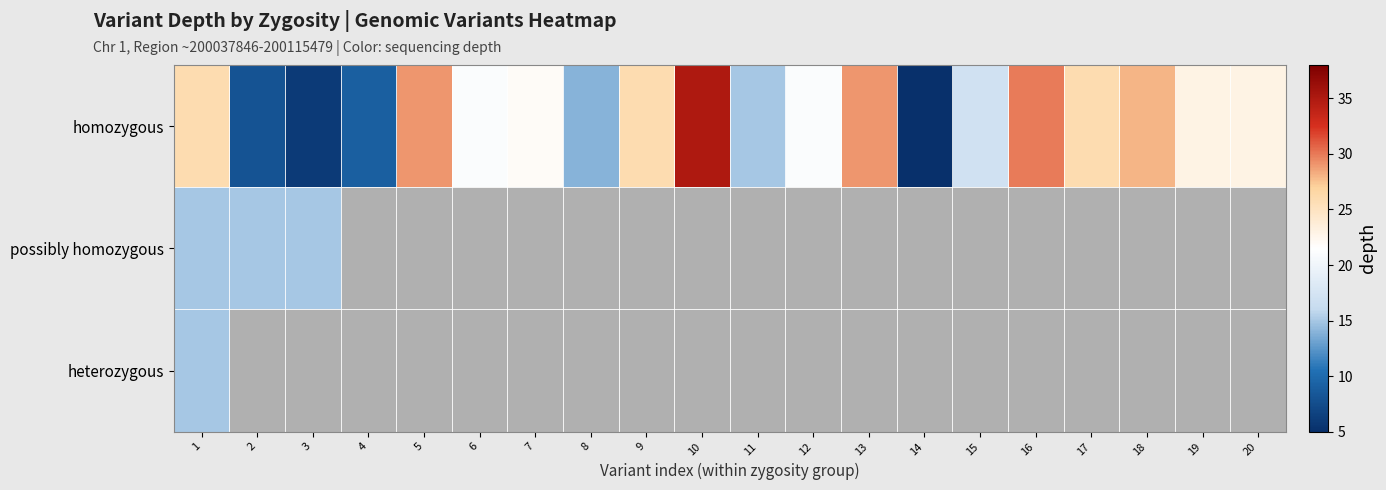

True or false: homozygous has a value of 9.0 at 4.

True